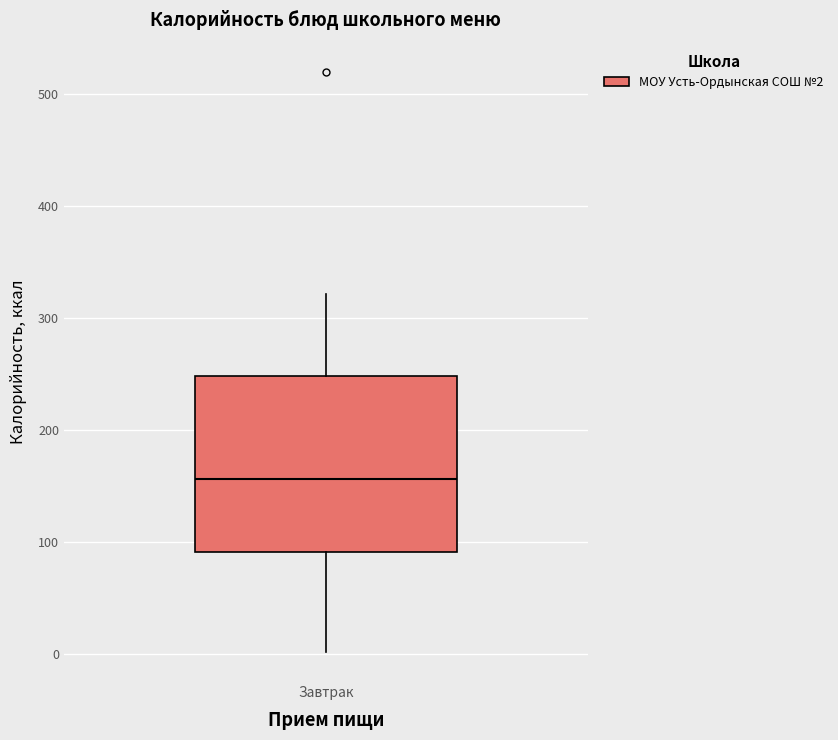

Transcribe this box plot: give where the median line is, the range the box spans, and where the two whiskers end, as read against the y-axis. The values are not printed on the chart, so give them approximately, as read against the axis.

median 160, box 90 to 250, whiskers 0 to 320